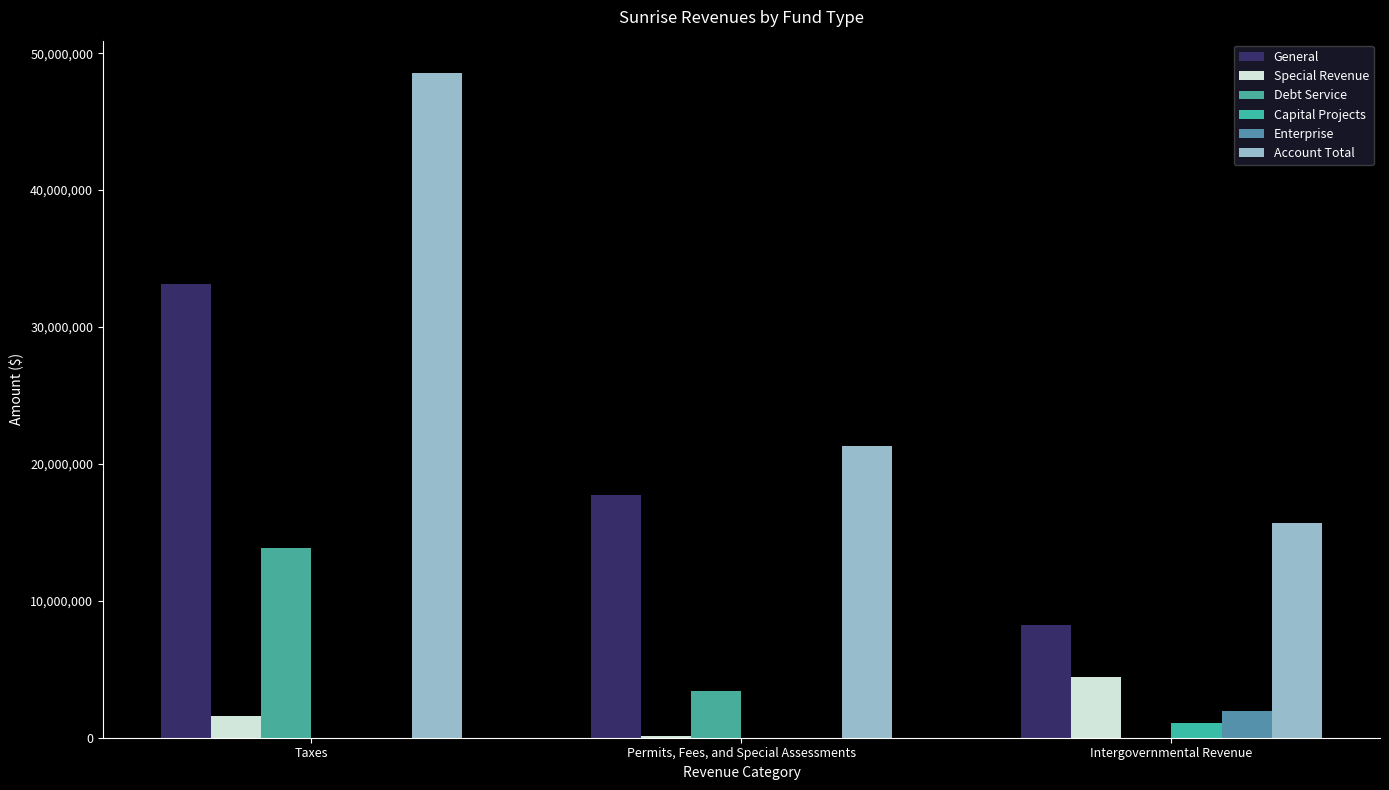

Reading left to right, extract all data points from this chart.

General: Taxes=33174596	Permits, Fees, and Special Assessments=17763801	Intergovernmental Revenue=8197917
Special Revenue: Taxes=1551129	Permits, Fees, and Special Assessments=134266	Intergovernmental Revenue=4467420
Debt Service: Taxes=13837427	Permits, Fees, and Special Assessments=3376674	Intergovernmental Revenue=0
Capital Projects: Taxes=0	Permits, Fees, and Special Assessments=0	Intergovernmental Revenue=1064165
Enterprise: Taxes=0	Permits, Fees, and Special Assessments=8144	Intergovernmental Revenue=1988446
Account Total: Taxes=48563152	Permits, Fees, and Special Assessments=21282885	Intergovernmental Revenue=15717948